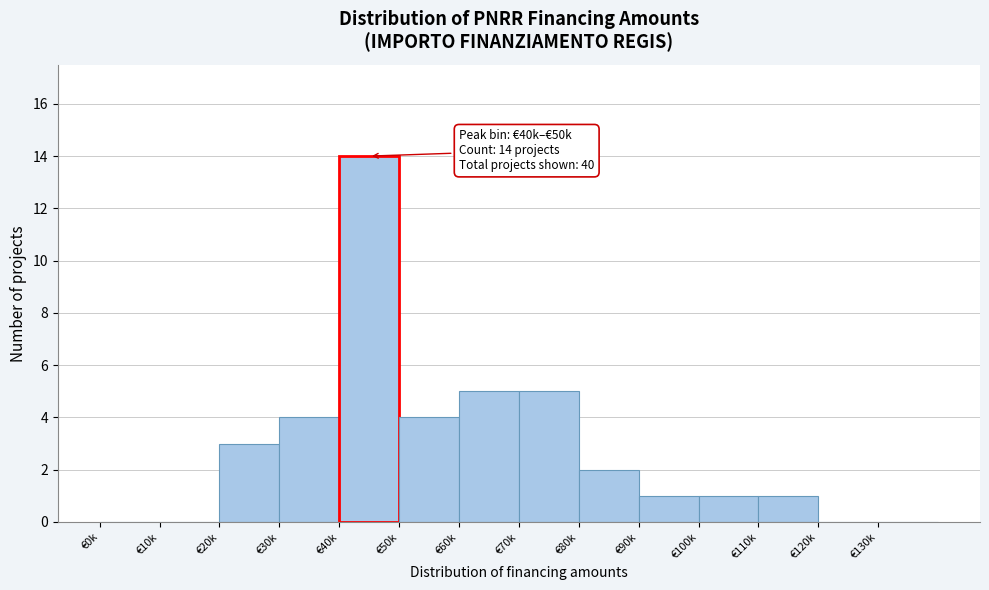

Reading left to right, what are all the values shown in this chart?

€0k=0	€10k=0	€20k=3	€30k=4	€40k=14	€50k=4	€60k=5	€70k=5	€80k=2	€90k=1	€100k=1	€110k=1	€120k=0	€130k=0